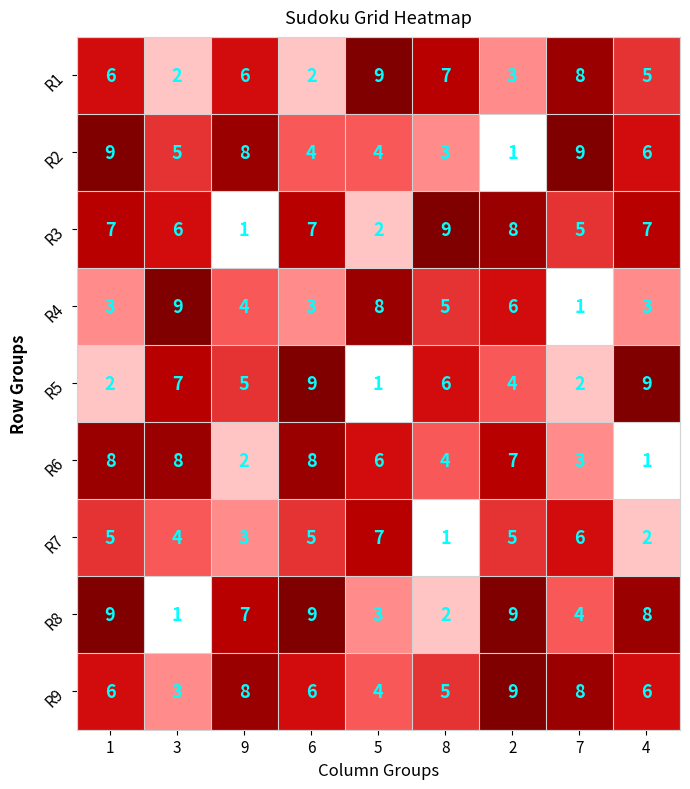

Which series has the largest total across all categories?

R9